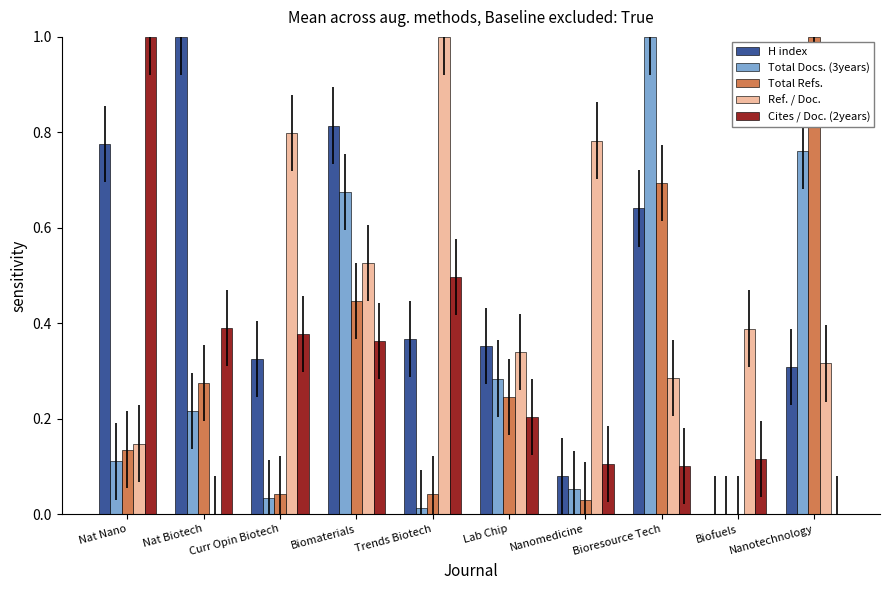

At which category is the sum across all series the highest?

Biomaterials